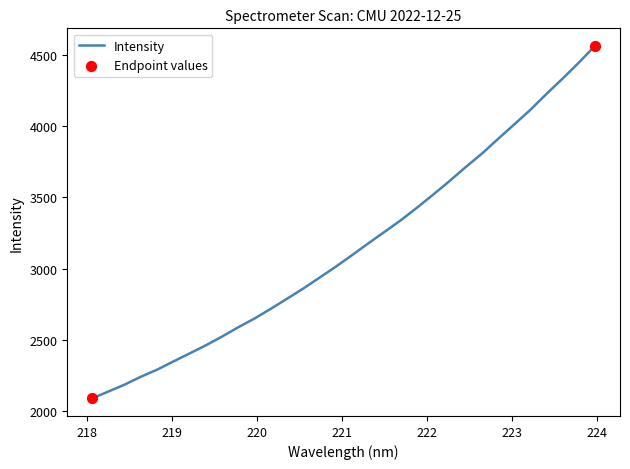

What is the maximum value shown in the chart?

4560.0